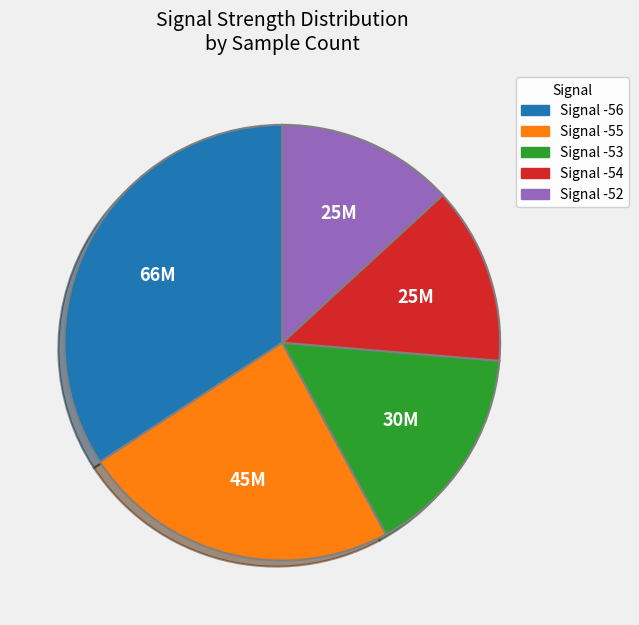

Is there any slice that represents more than half of the pie?

No